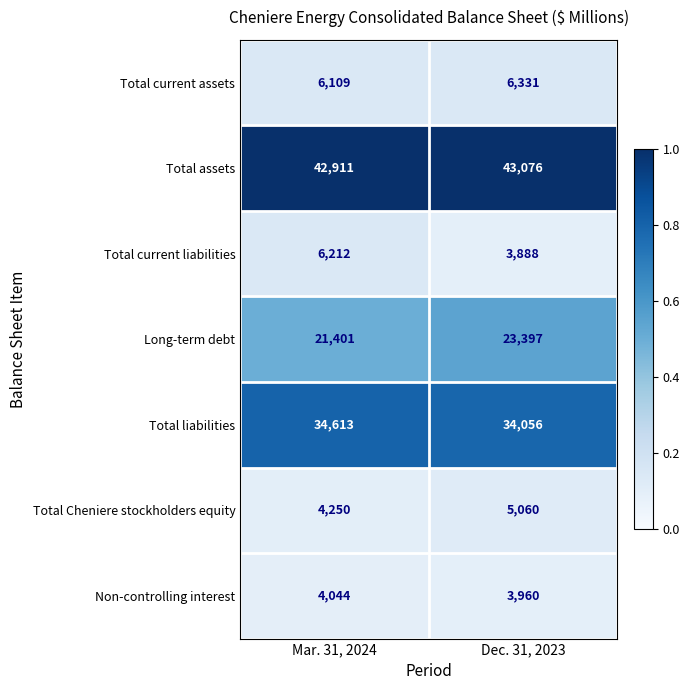

Rank the series at Dec. 31, 2023 from lowest to highest value.

Total current liabilities, Non-controlling interest, Total Cheniere stockholders equity, Total current assets, Long-term debt, Total liabilities, Total assets